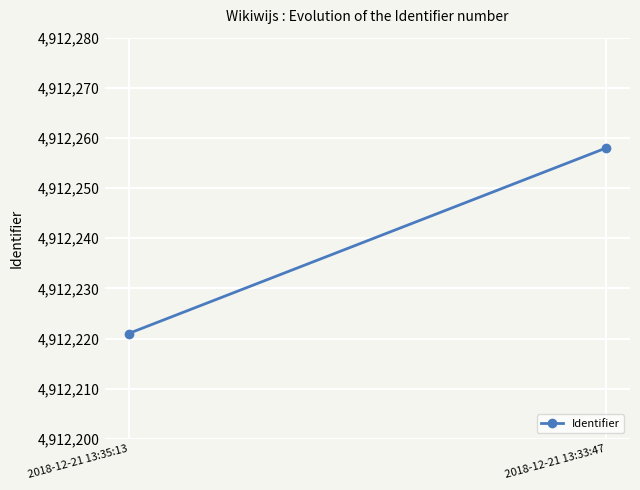

Rank the categories by value from highest to lowest.

2018-12-21 13:33:47, 2018-12-21 13:35:13